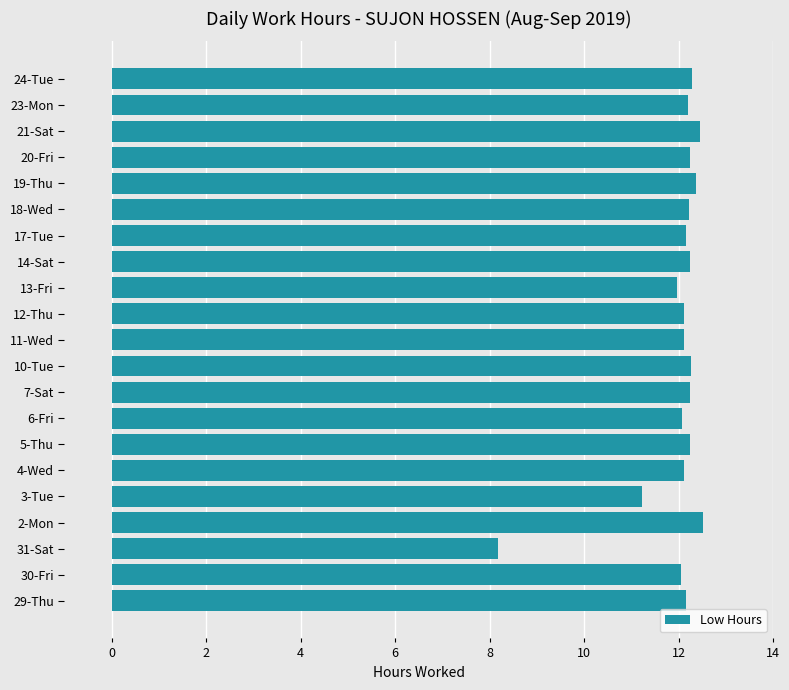

What is the ratio of the value at 18-Wed to the value at 31-Sat?

1.5